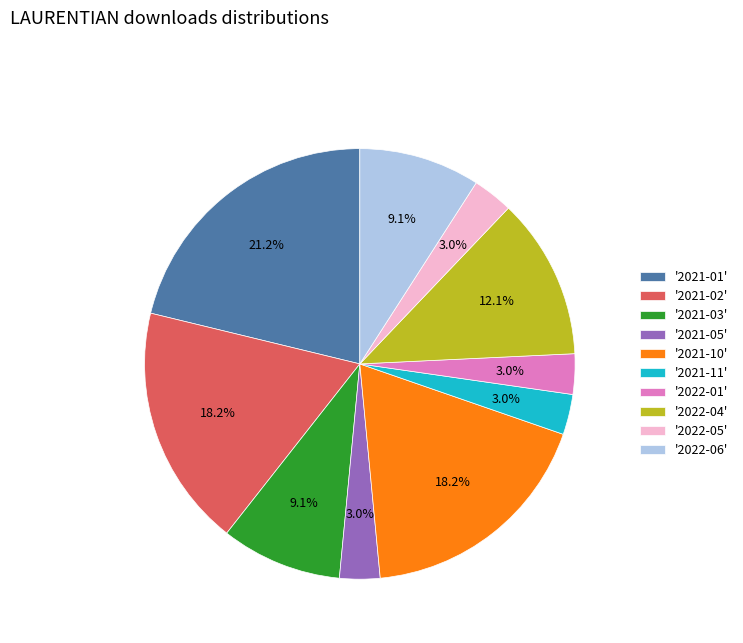

What is the largest slice in the pie chart?

'2021-01'